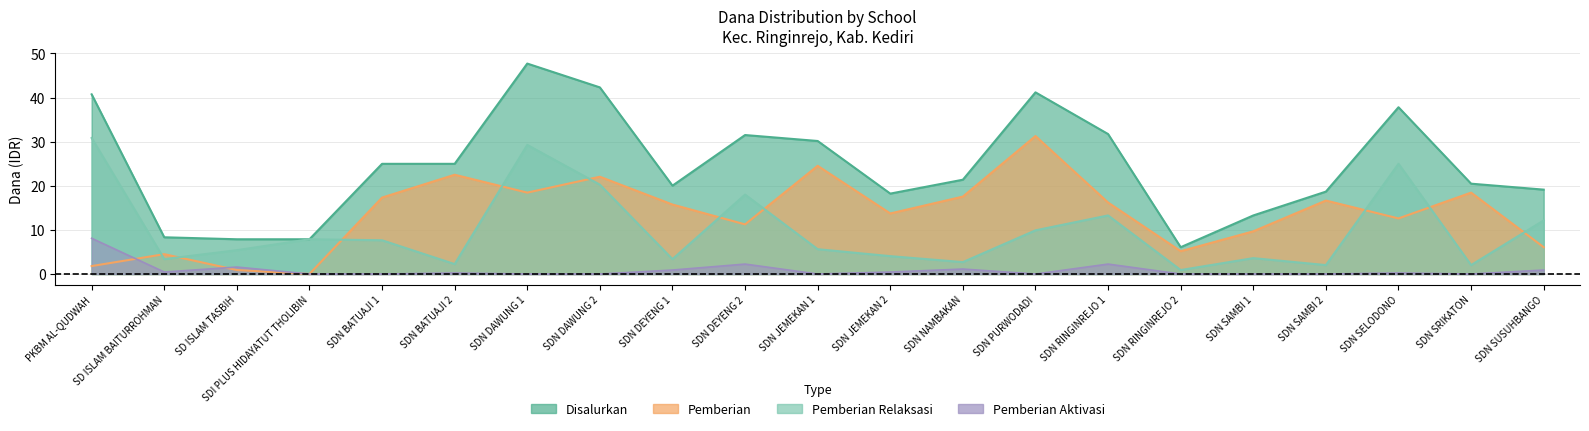

Does the chart have visible grid lines?

Yes